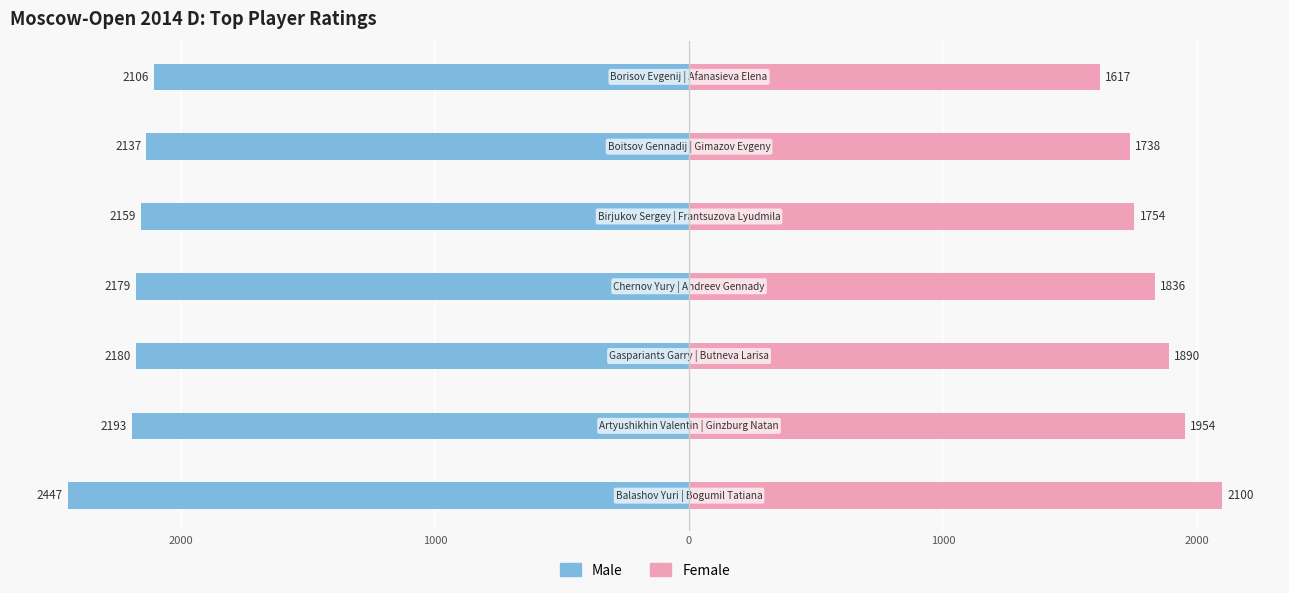

Reading left to right, extract all data points from this chart.

Male: -2447	-2193	-2180	-2179	-2159	-2137	-2106
Female: 2100	1954	1890	1836	1754	1738	1617